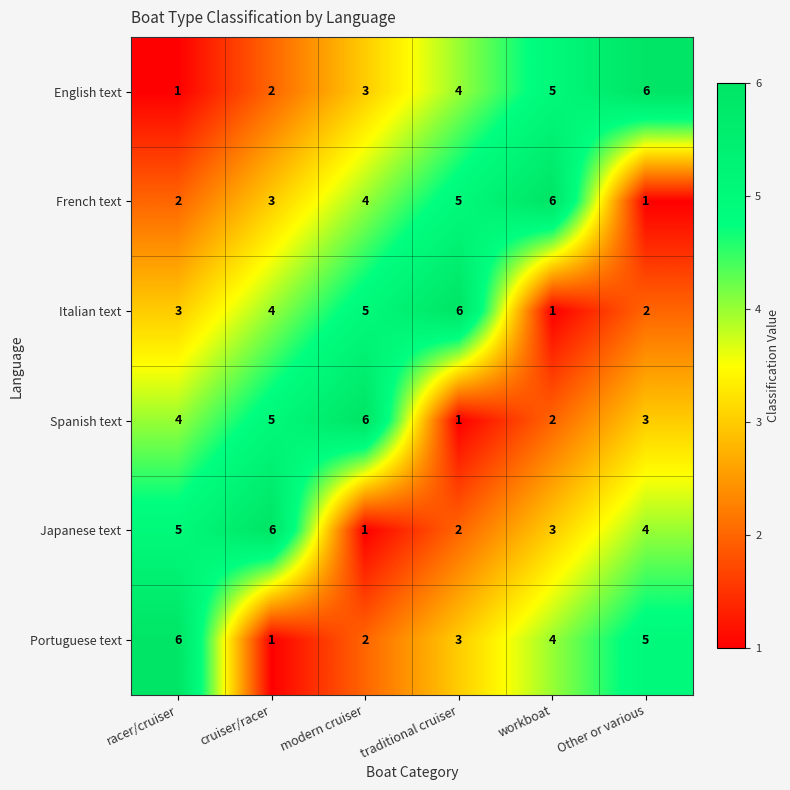

Where is Italian text nearest to the value 3?

racer/cruiser